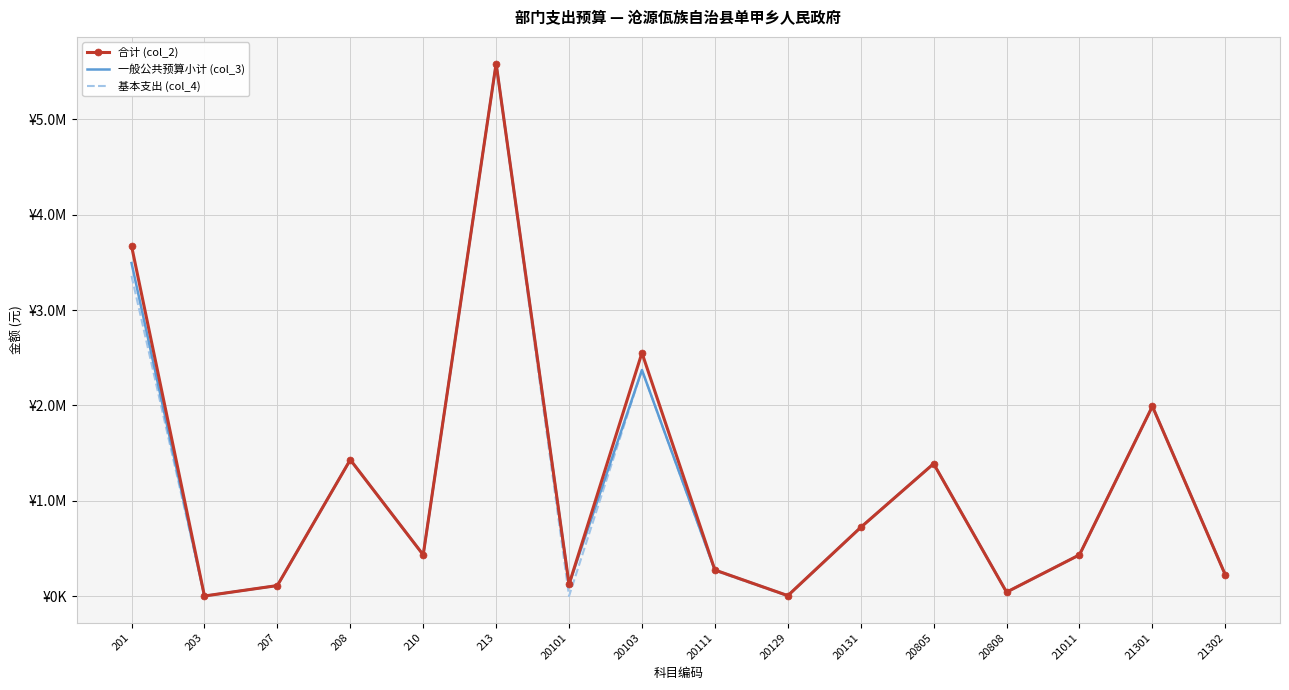

What are all the series names shown in the legend?

合计 (col_2), 一般公共预算小计 (col_3), 基本支出 (col_4)